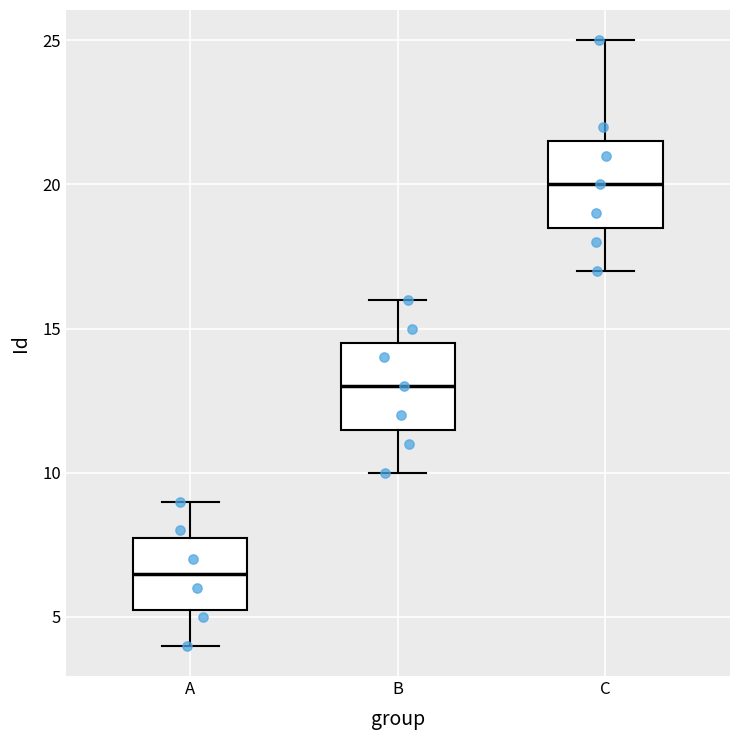

Where does the lower whisker of the box for C end on the y-axis? The values are not printed on the chart, so give them approximately, as read against the axis.

17.0